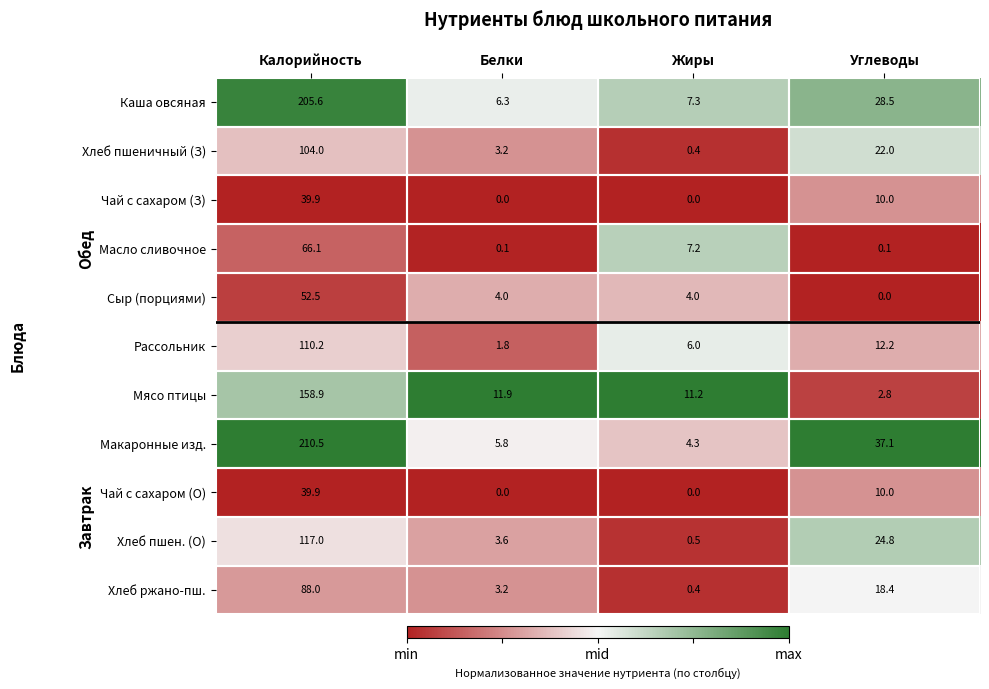

The value of Хлеб ржано-пш. at Калорийность is 88.0. True or false?

True